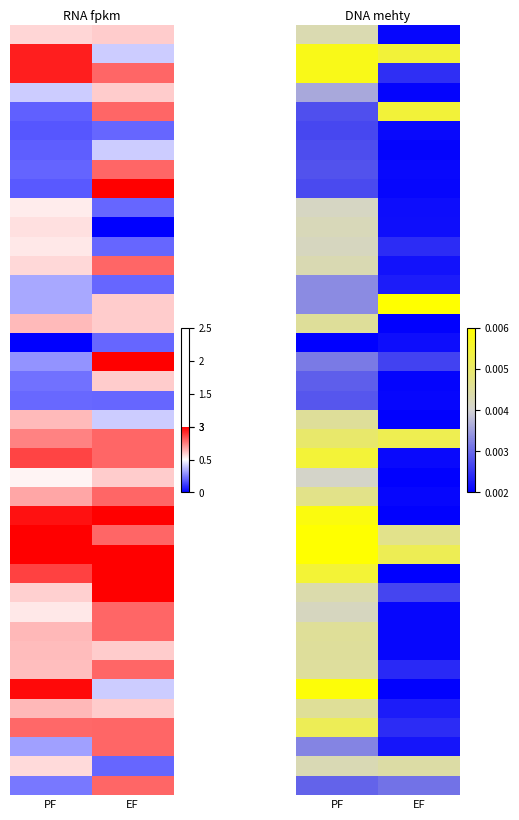

What is the spread (max minus min) of values at PF?

1.0